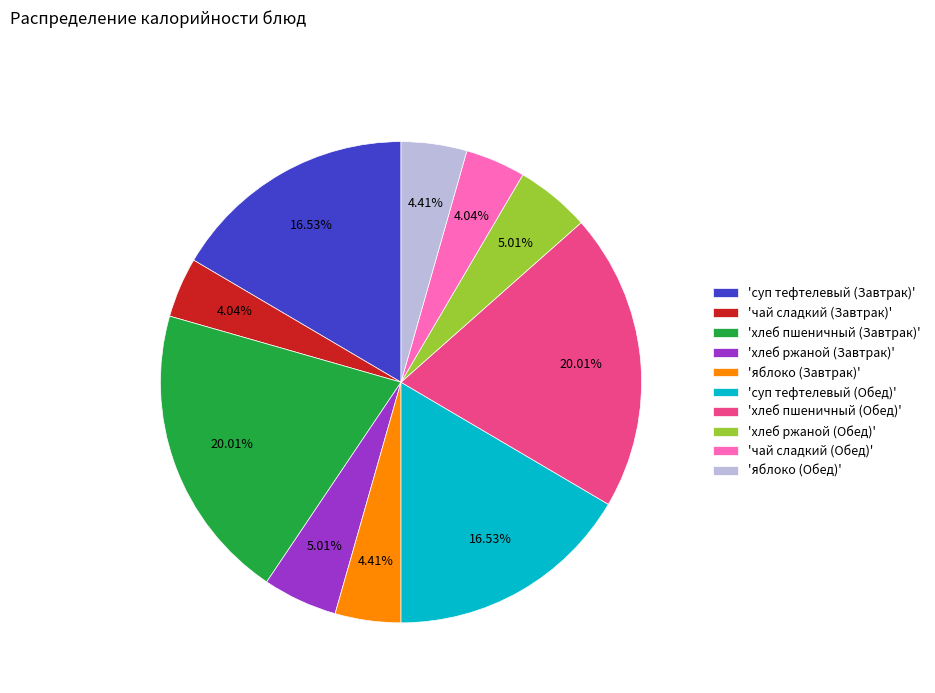

Approximately how many times larger is the value at 'суп тефтелевый (Обед)' compared to 'хлеб пшеничный (Обед)'?

0.8